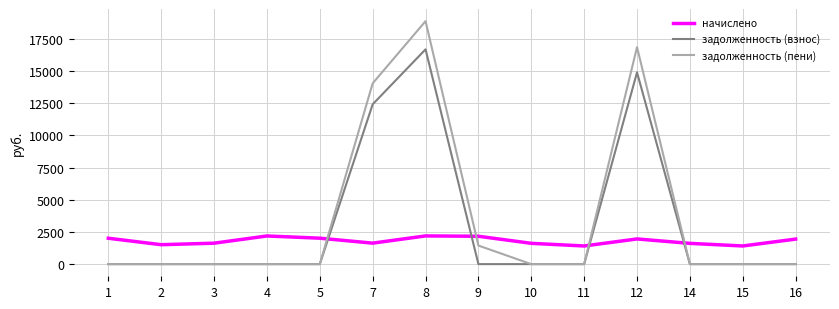

The value of задолженность (пени) at 15 is -11898.1. True or false?

False